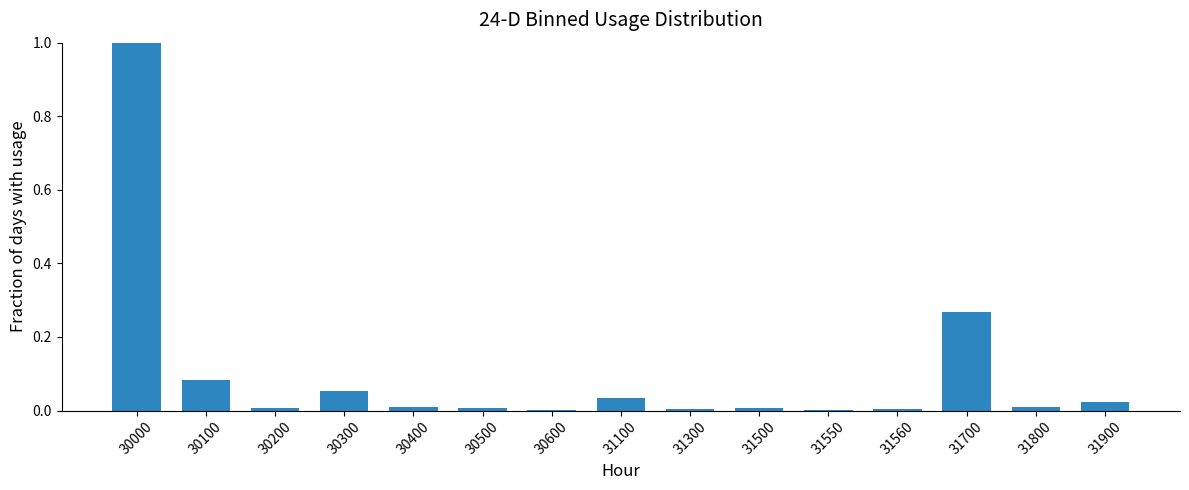

Are the bars grouped side by side (vs. stacked)?

No